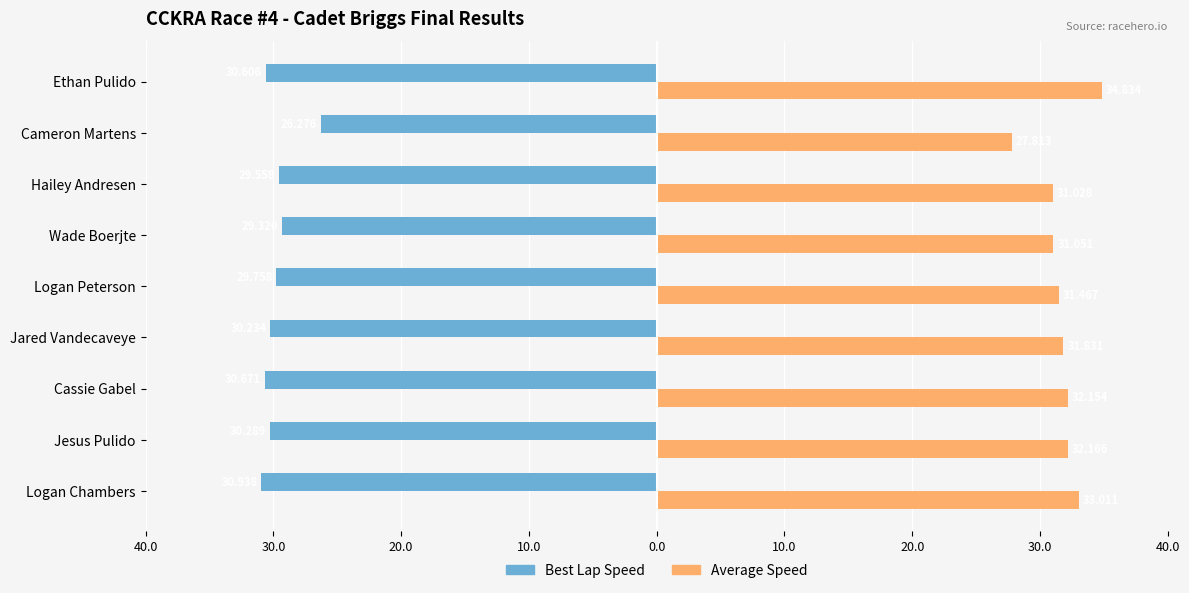

Which series has the widest spread of values?

Average Speed